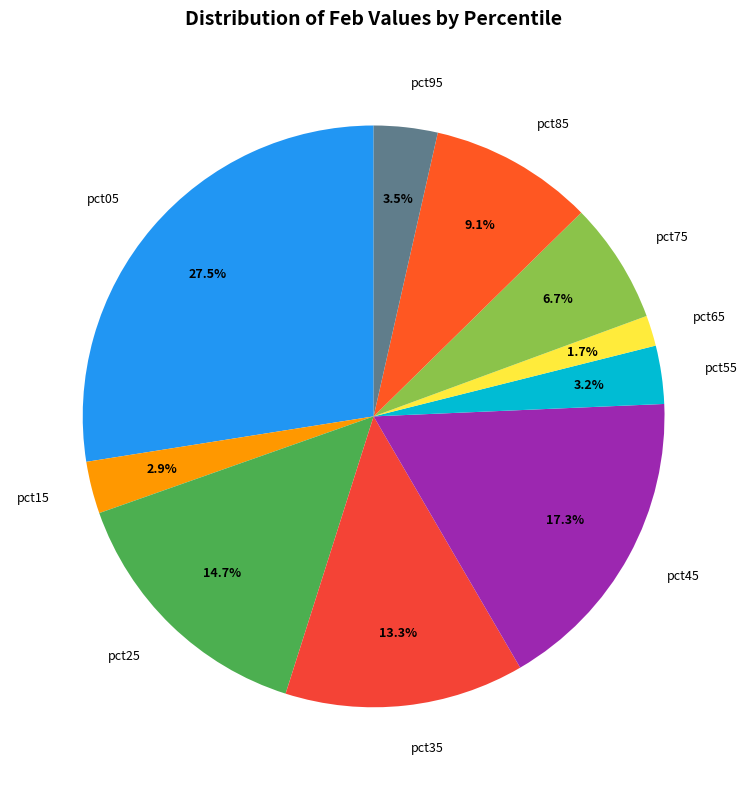

What percentage is NOT represented by pct75?

93.3%